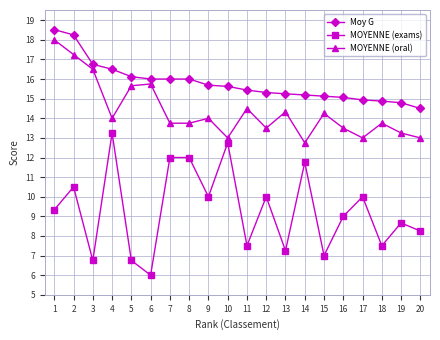

What is the value of the Moy G point at the 20th from the left?

14.5